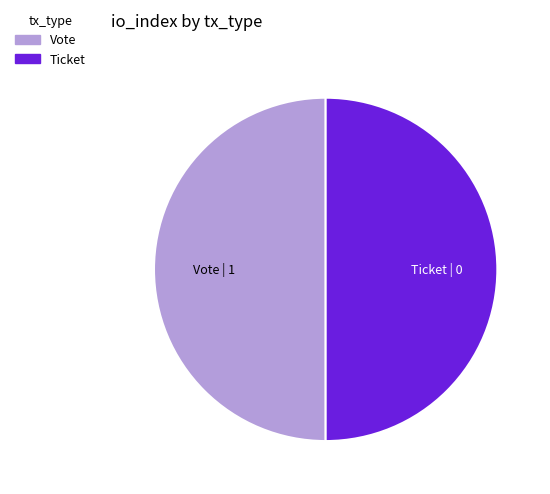

Is the sum of Ticket and Vote greater than half?

Yes